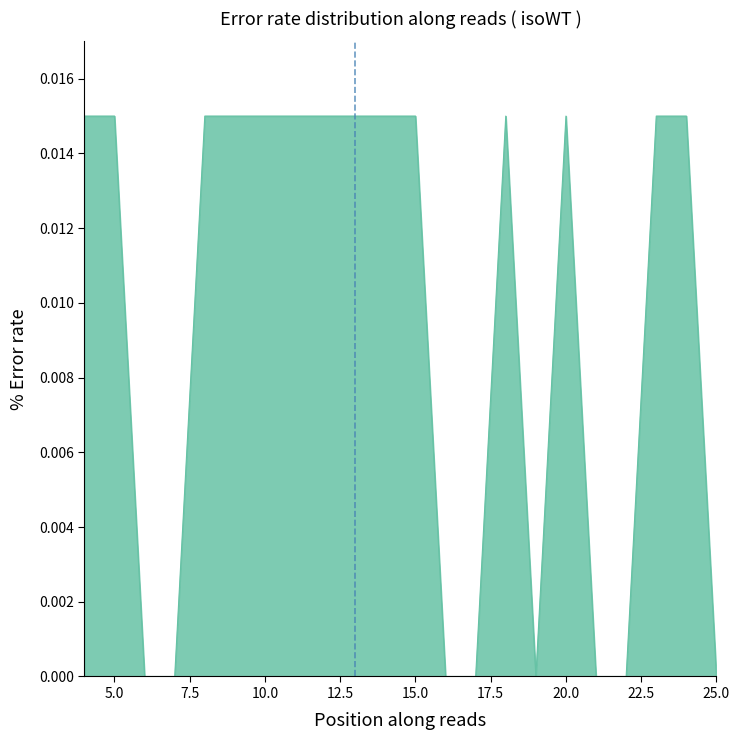

Which label corresponds to the largest value in the chart?

4